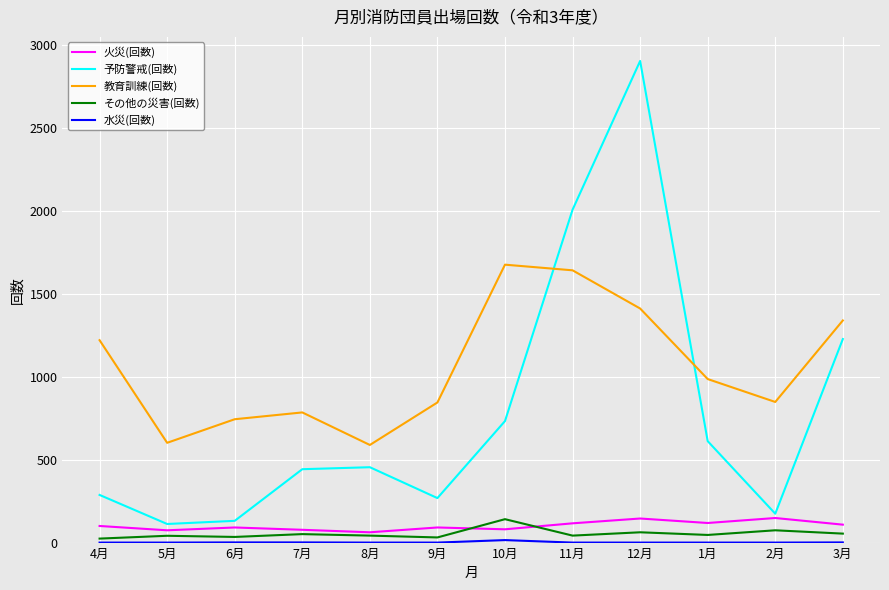

The その他の災害(回数) series shows 46 at 1月. True or false?

True